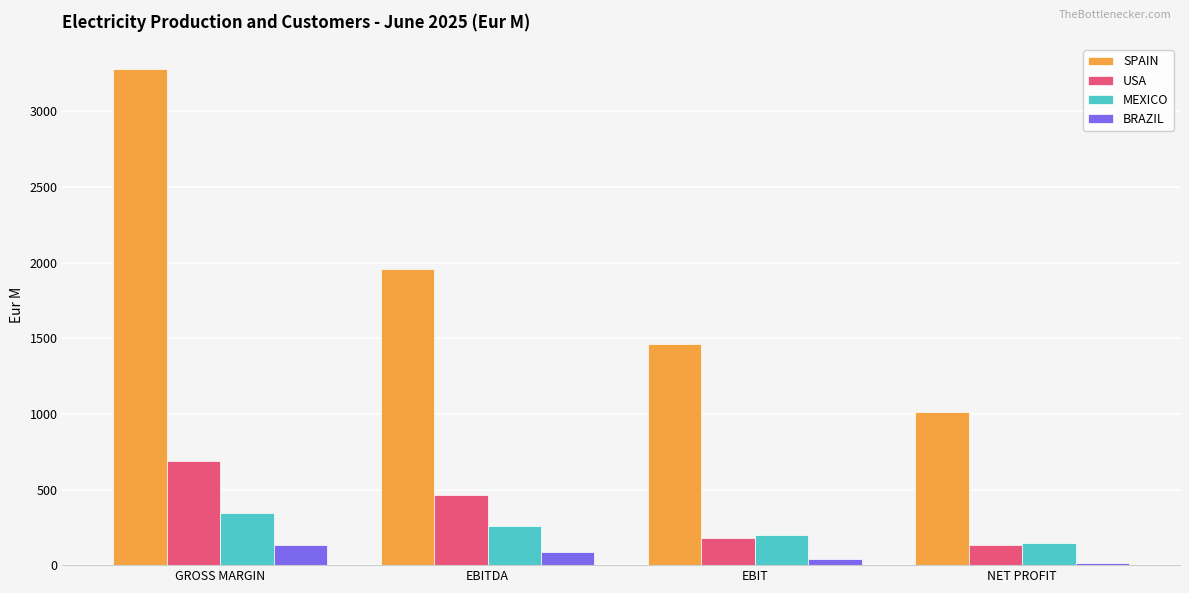

What is the difference between the maximum and minimum values in the USA series?

557.0